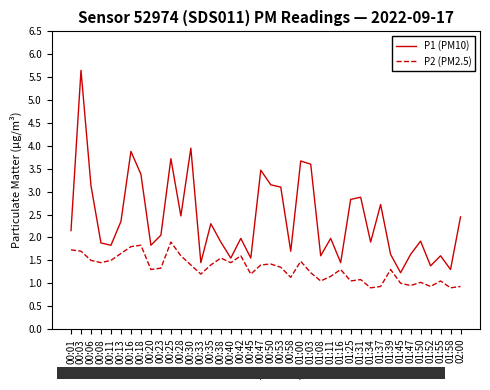

The P1 (PM10) series shows 1.6 at 00:45. True or false?

True